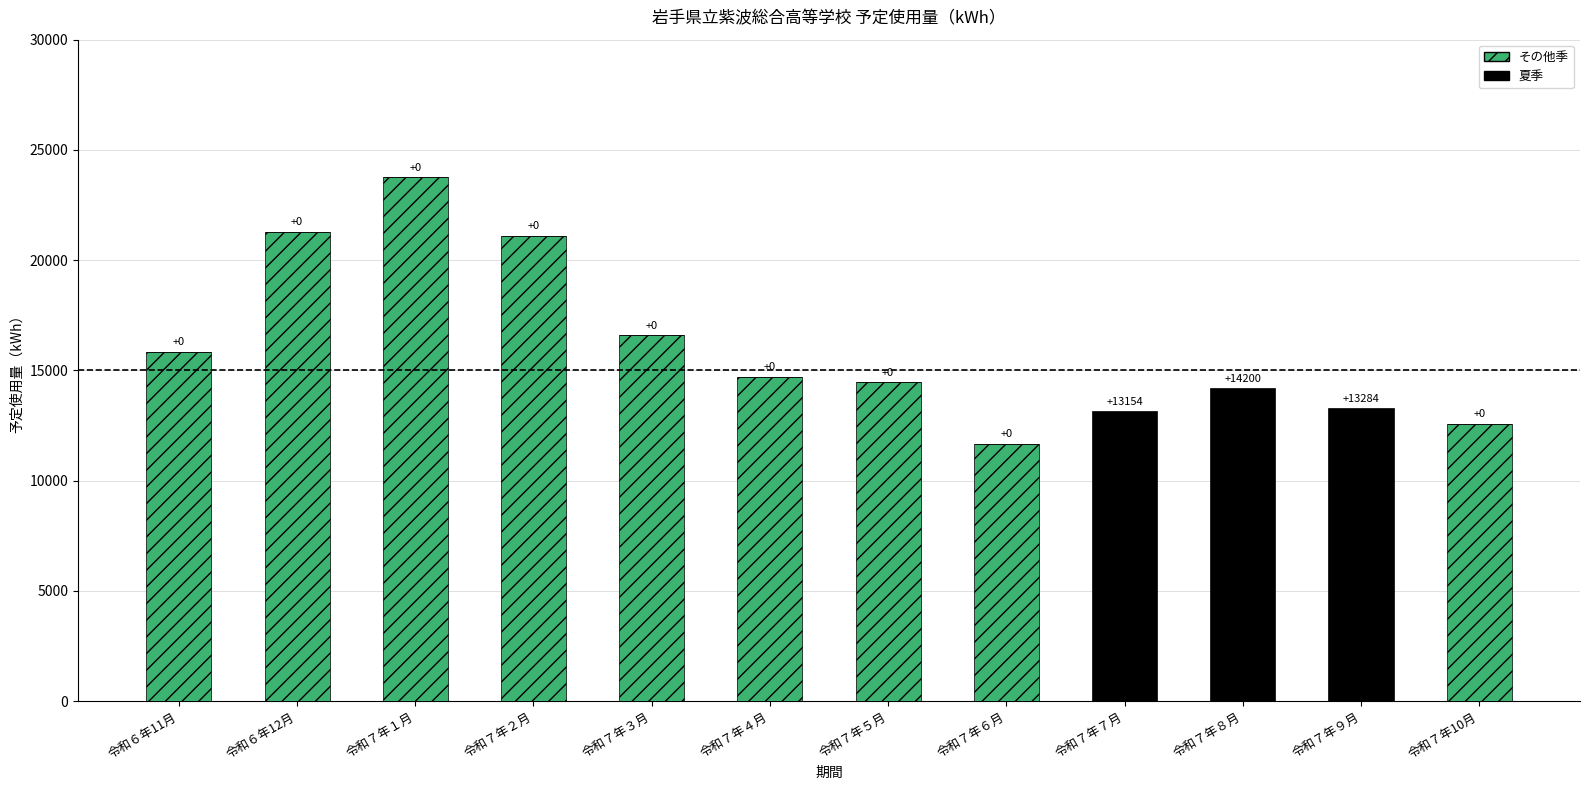

What value does the その他季 series have at 令和７年10月?

12582